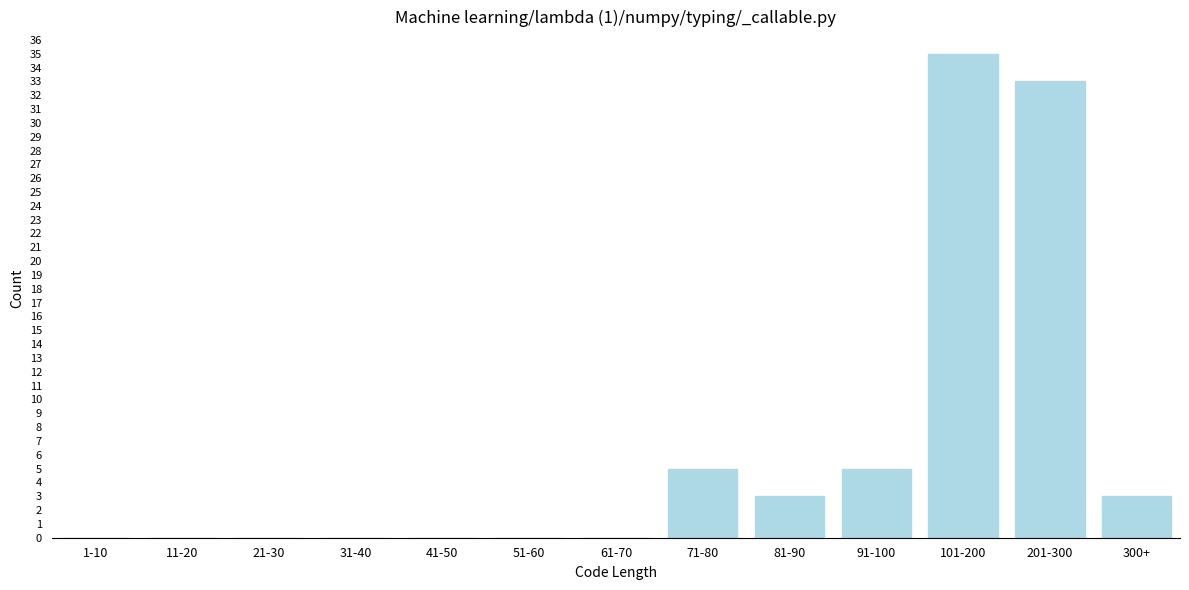

Reading right to left, list all the values displayed in this chart.

300+=3	201-300=33	101-200=35	91-100=5	81-90=3	71-80=5	61-70=0	51-60=0	41-50=0	31-40=0	21-30=0	11-20=0	1-10=0